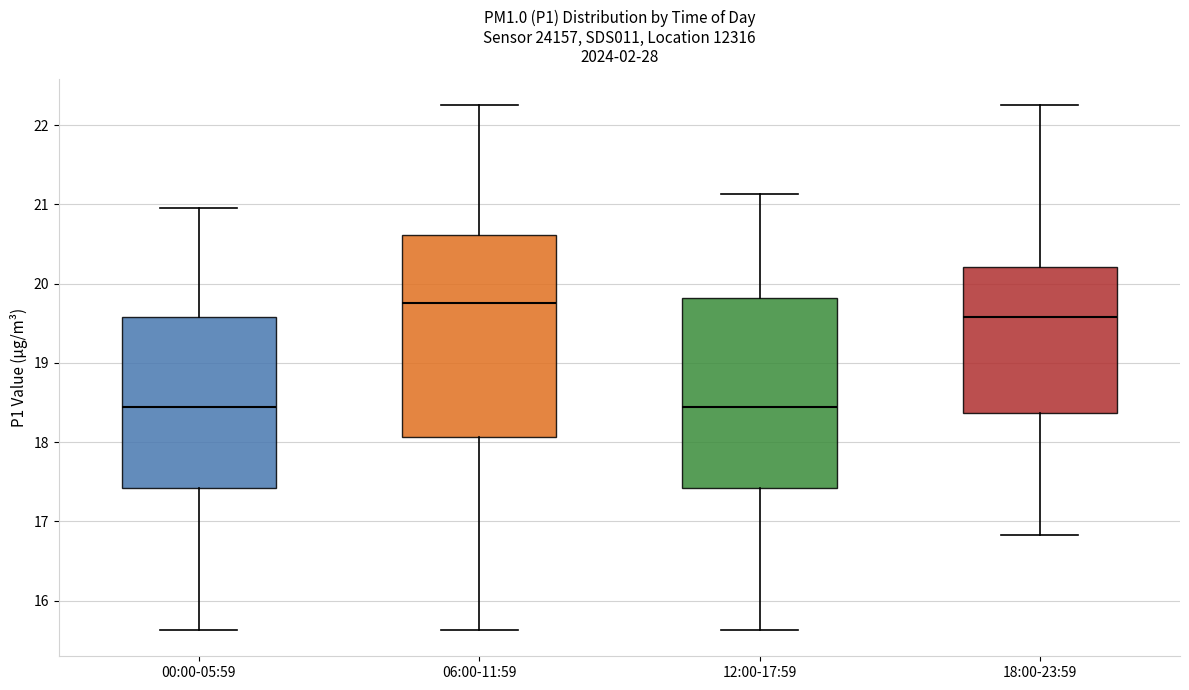

Reading left to right, transcribe this box plot: for each box, give where its median line is, the range the box spans, and where its two whiskers end, as read against the y-axis. The values are not printed on the chart, so give them approximately, as read against the axis.

00:00-05:59: median 18.4, box 17.4 to 19.6, whiskers 15.6 to 21.0
06:00-11:59: median 19.8, box 18.1 to 20.6, whiskers 15.6 to 22.3
12:00-17:59: median 18.4, box 17.4 to 19.8, whiskers 15.6 to 21.1
18:00-23:59: median 19.6, box 18.4 to 20.2, whiskers 16.8 to 22.3